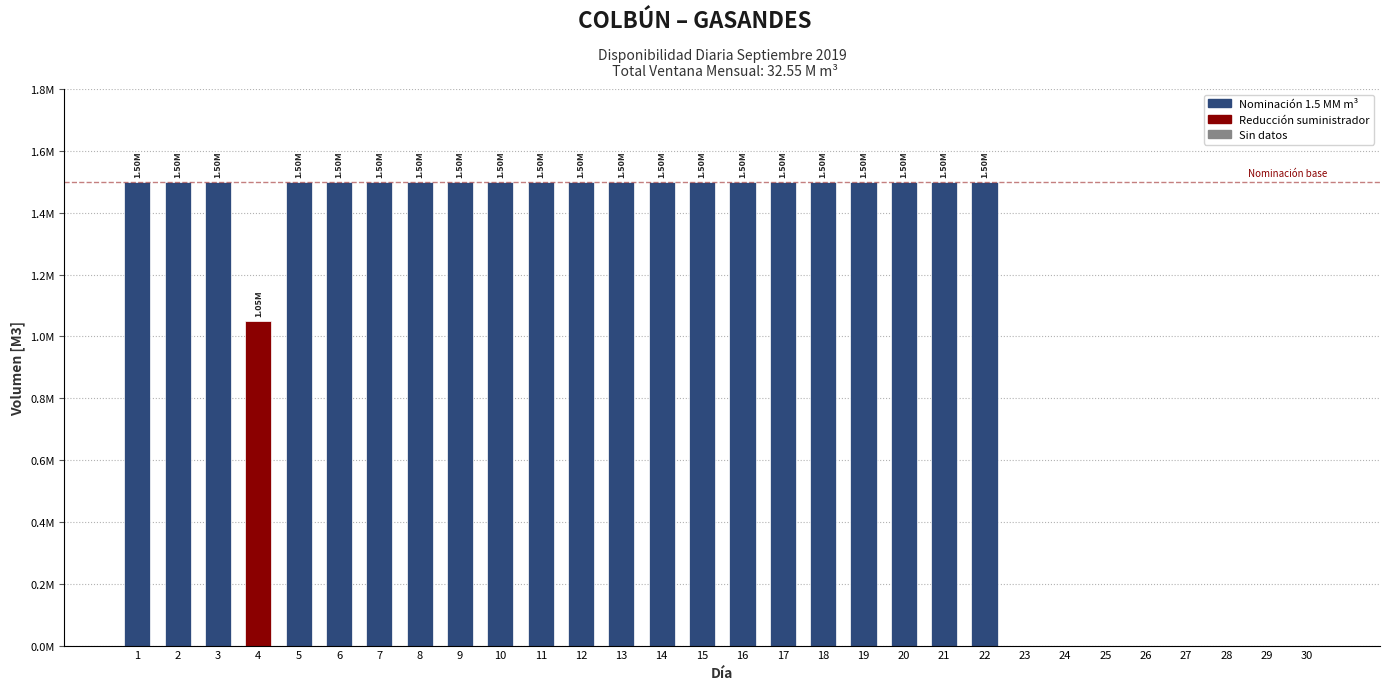

Are the bars horizontal?

No